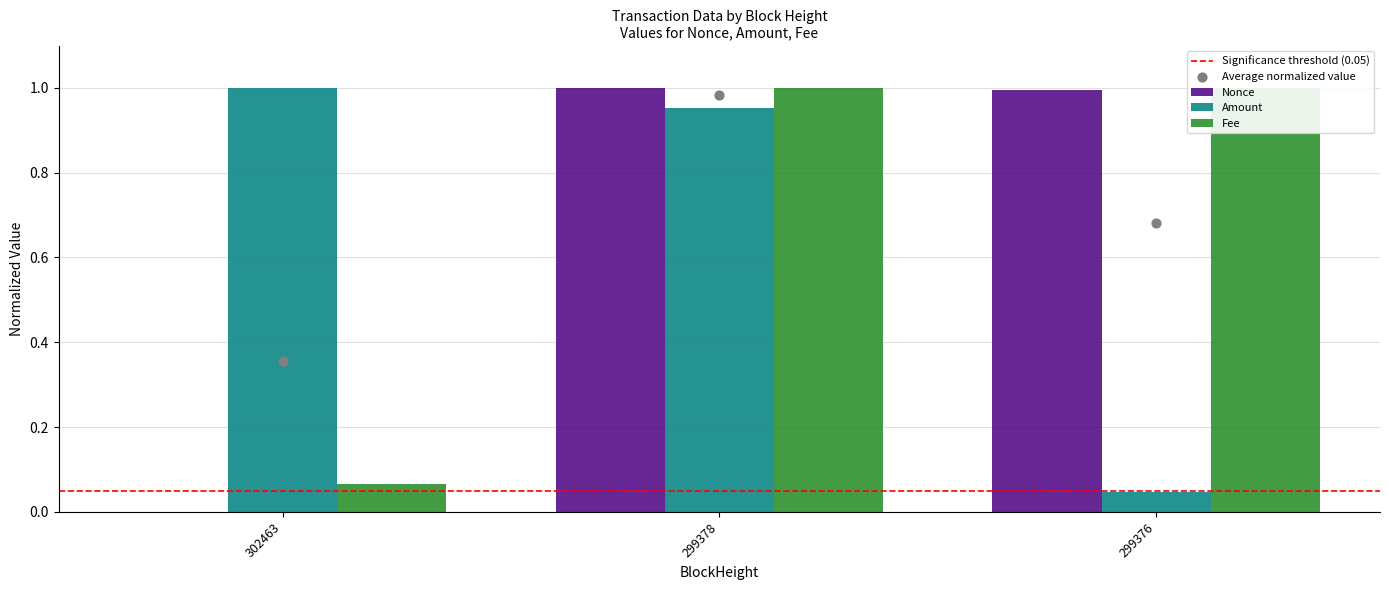

Which series contains the lowest Y value?

Nonce